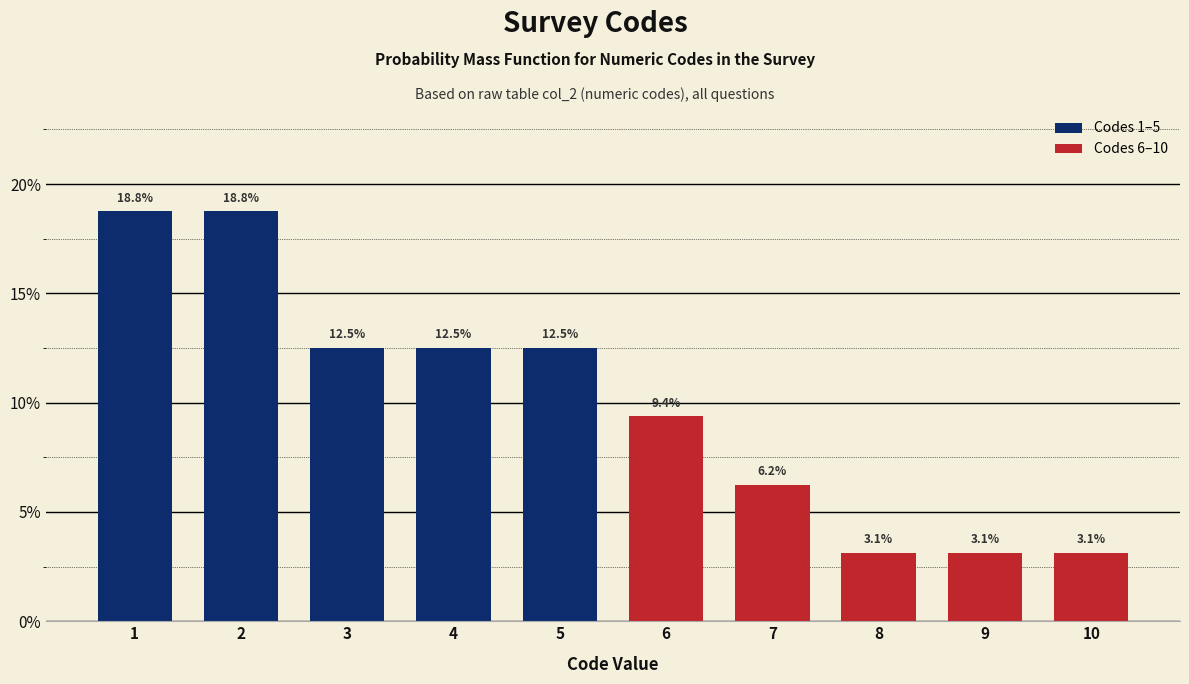

What is the smallest value displayed?

3.1